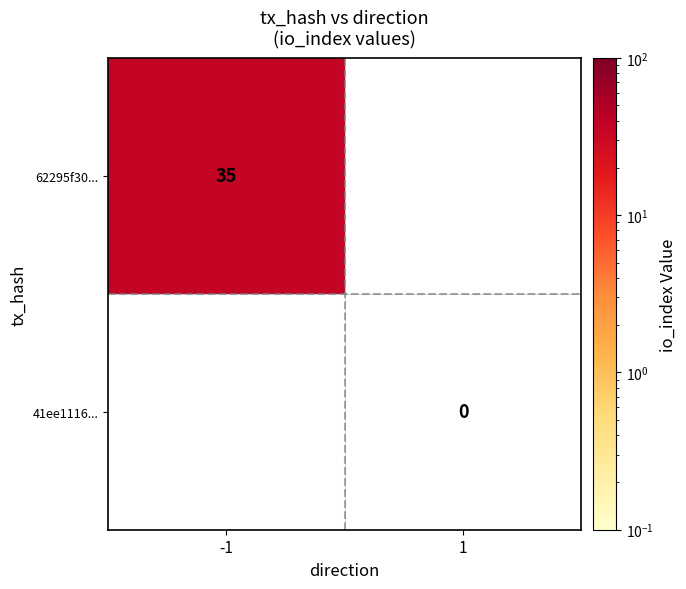

Which category has the lowest value across all series?

1